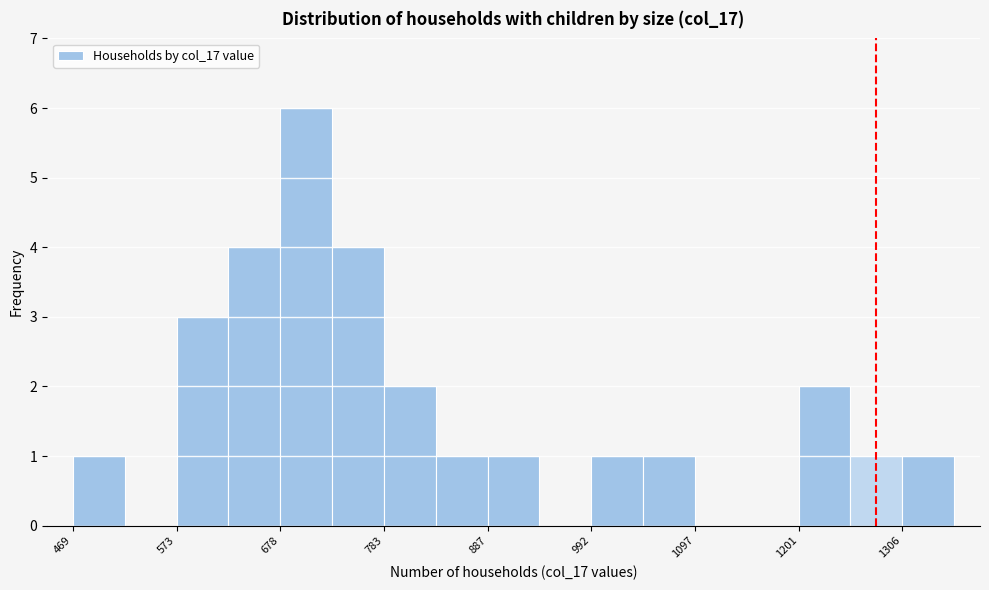

Around what value on the x-axis is the tallest bar? Give the approximate position of its centre, as read against the axis.

700